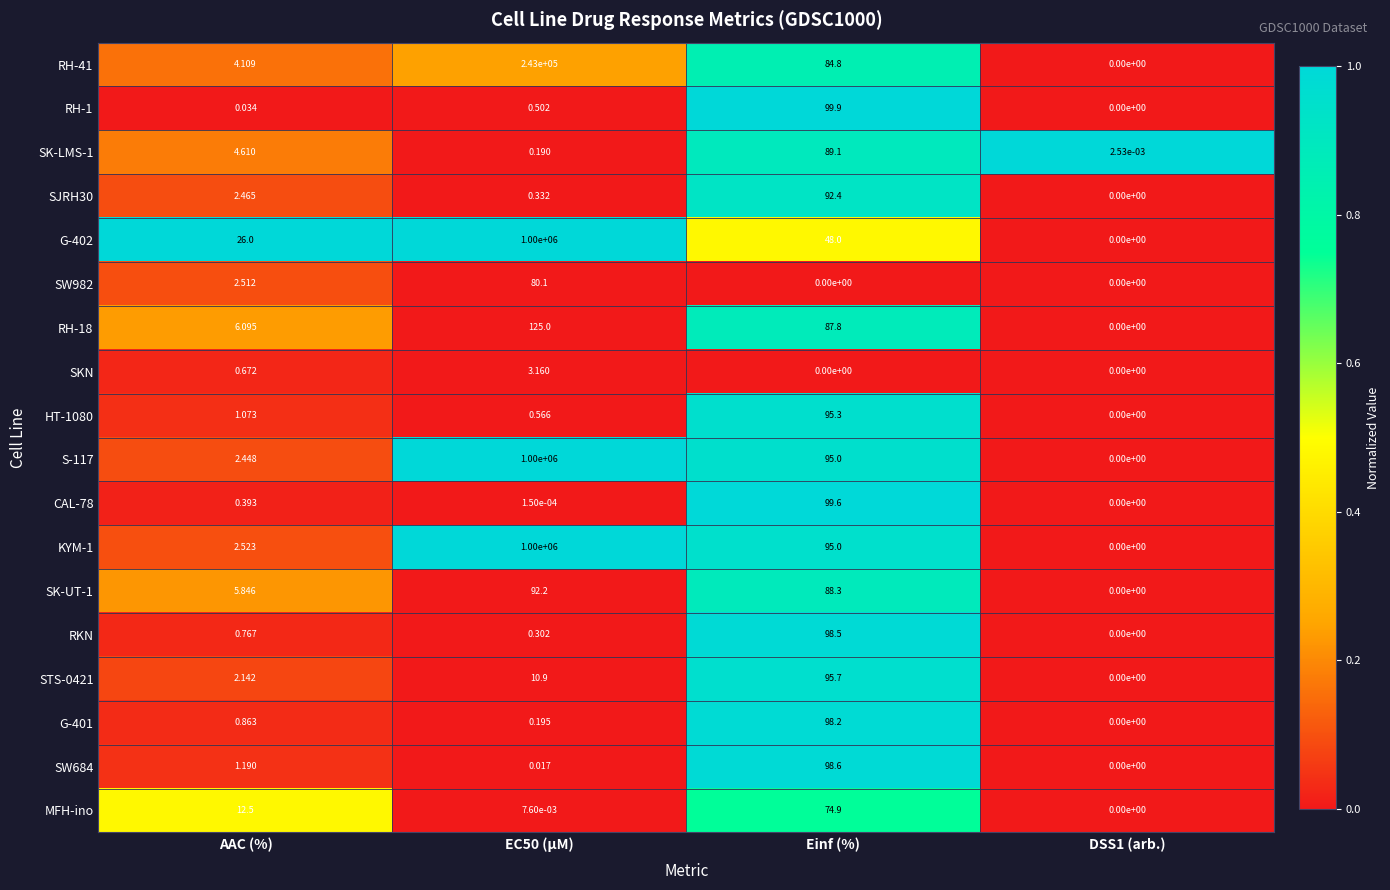

At which label does SW684 reach its peak?

Einf (%)